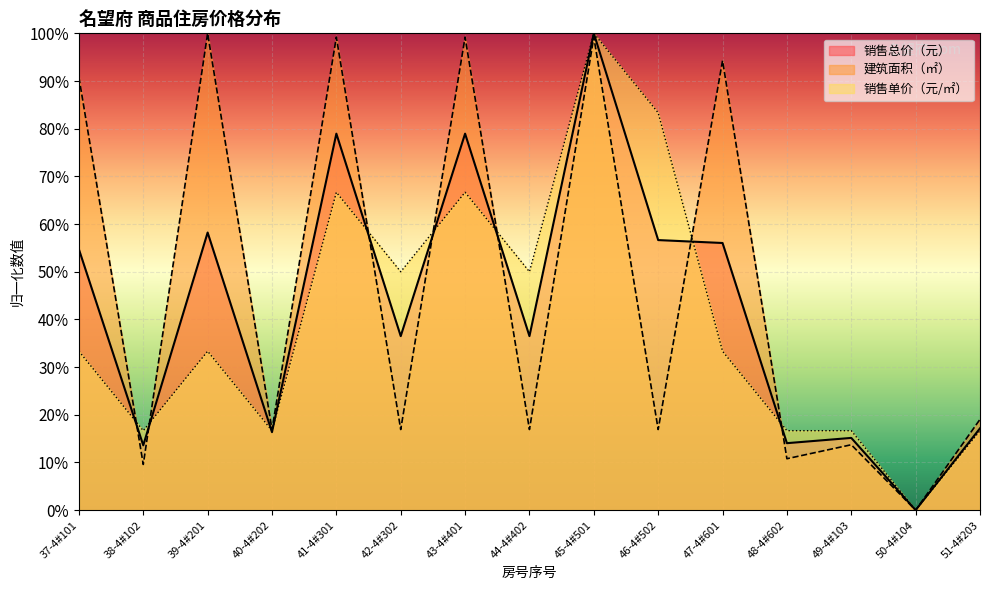

At how many categories does at least one series exceed 0?

14